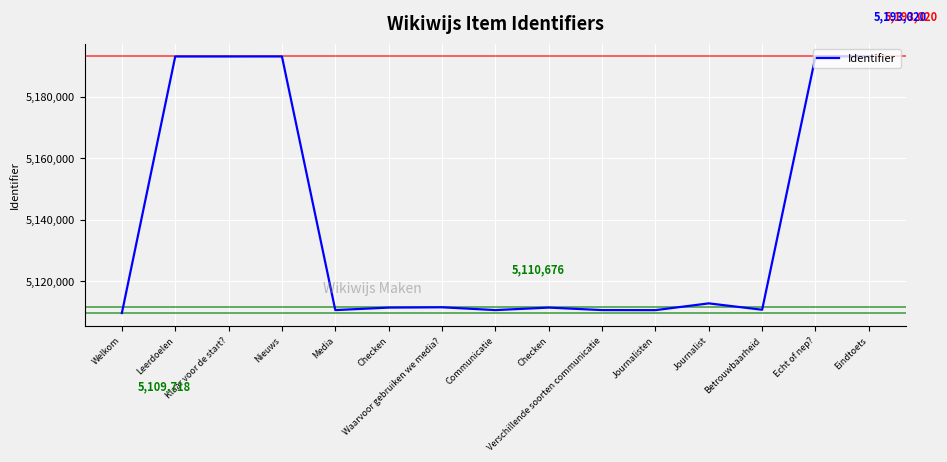

Does the chart have visible grid lines?

Yes